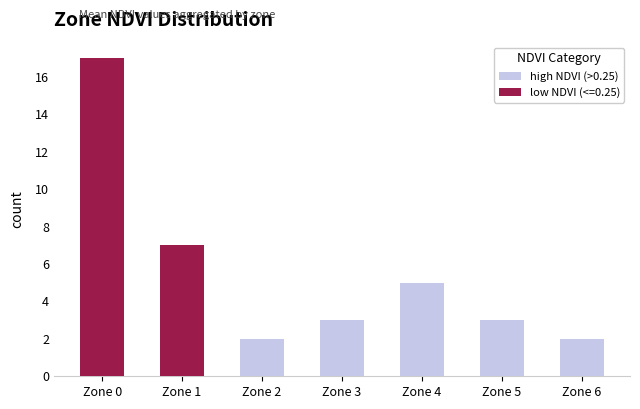

What is the value of the 6th bar from the left?

3